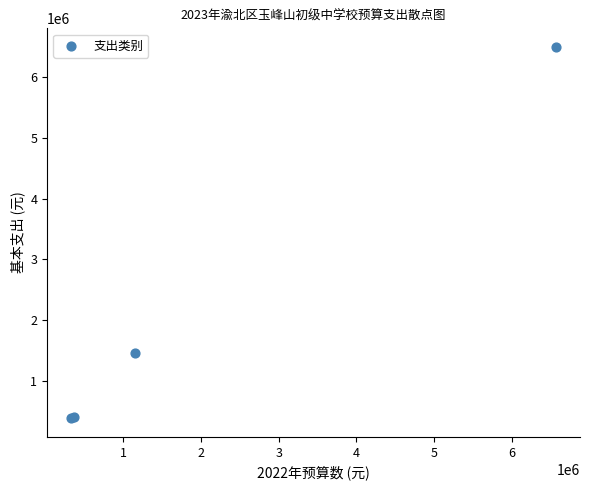

What Y value in the scatter plot is closest to 3439809?

1465184.5